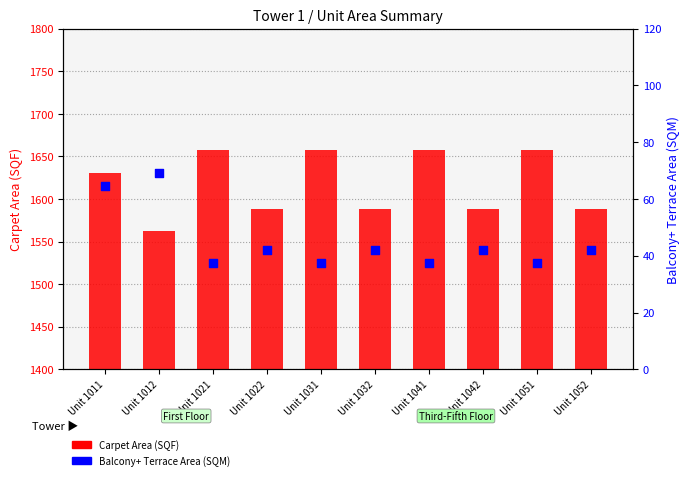

Which series contains the highest Y value?

Carpet Area (SQF)